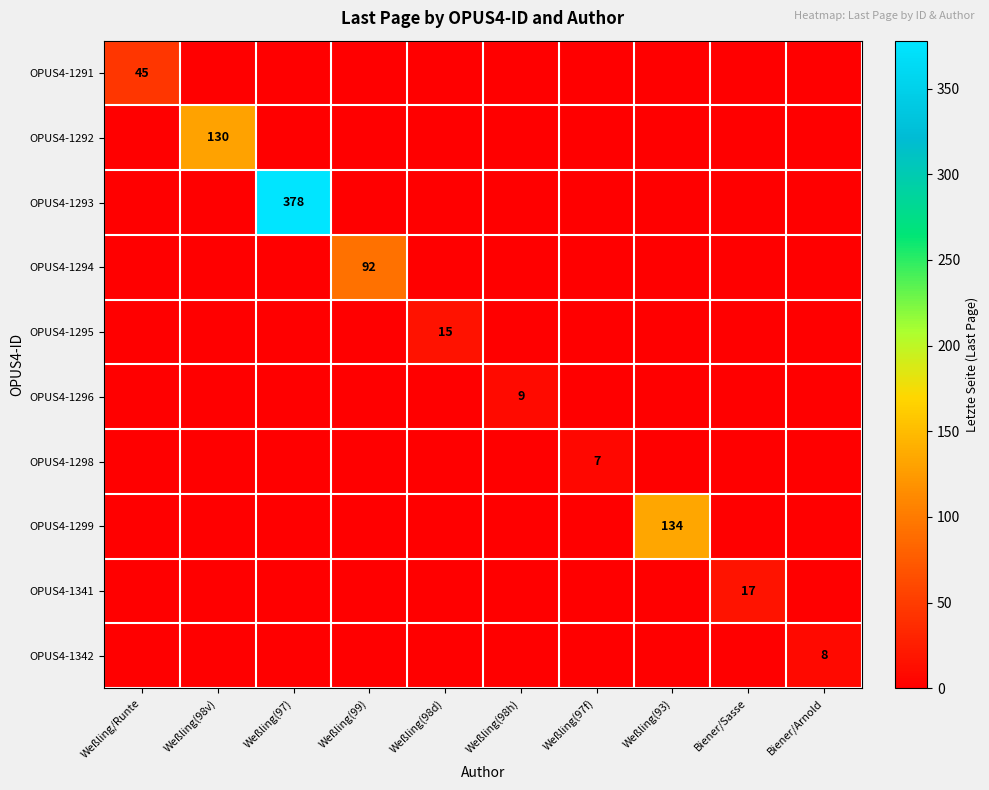

How many series are shown in this chart?

10